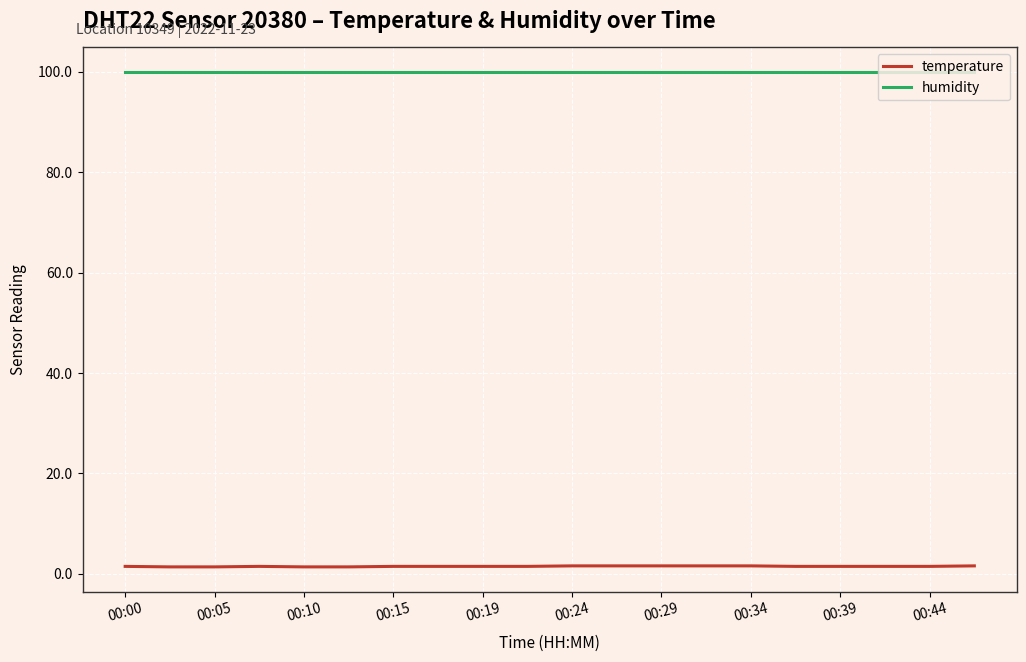

Which series has the largest range (max minus min)?

temperature